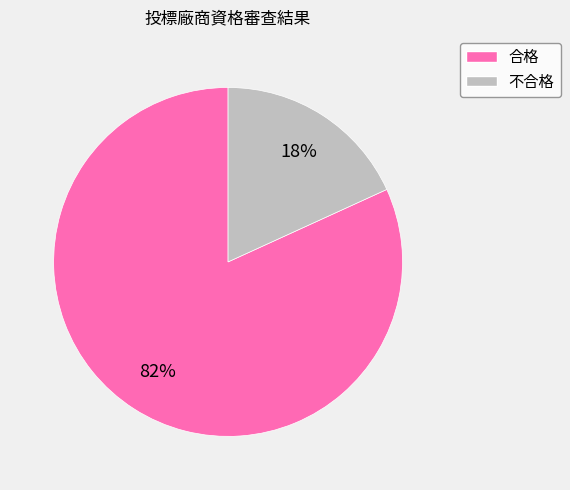

Between 合格 and 不合格, which is larger?

合格